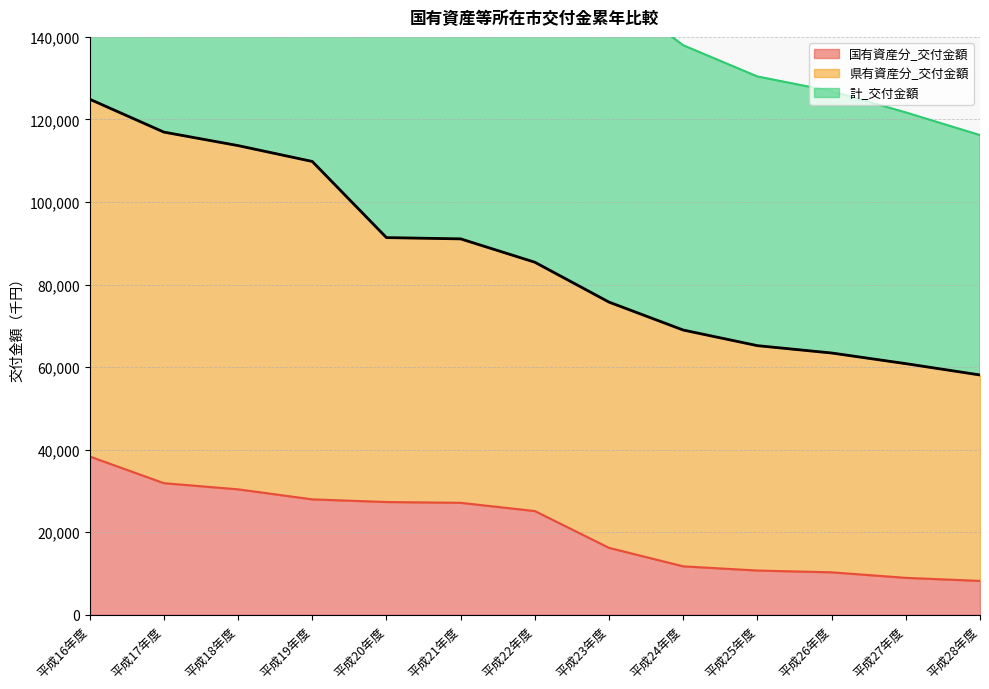

Where is 計_交付金額 nearest to the value 183009?

平成20年度